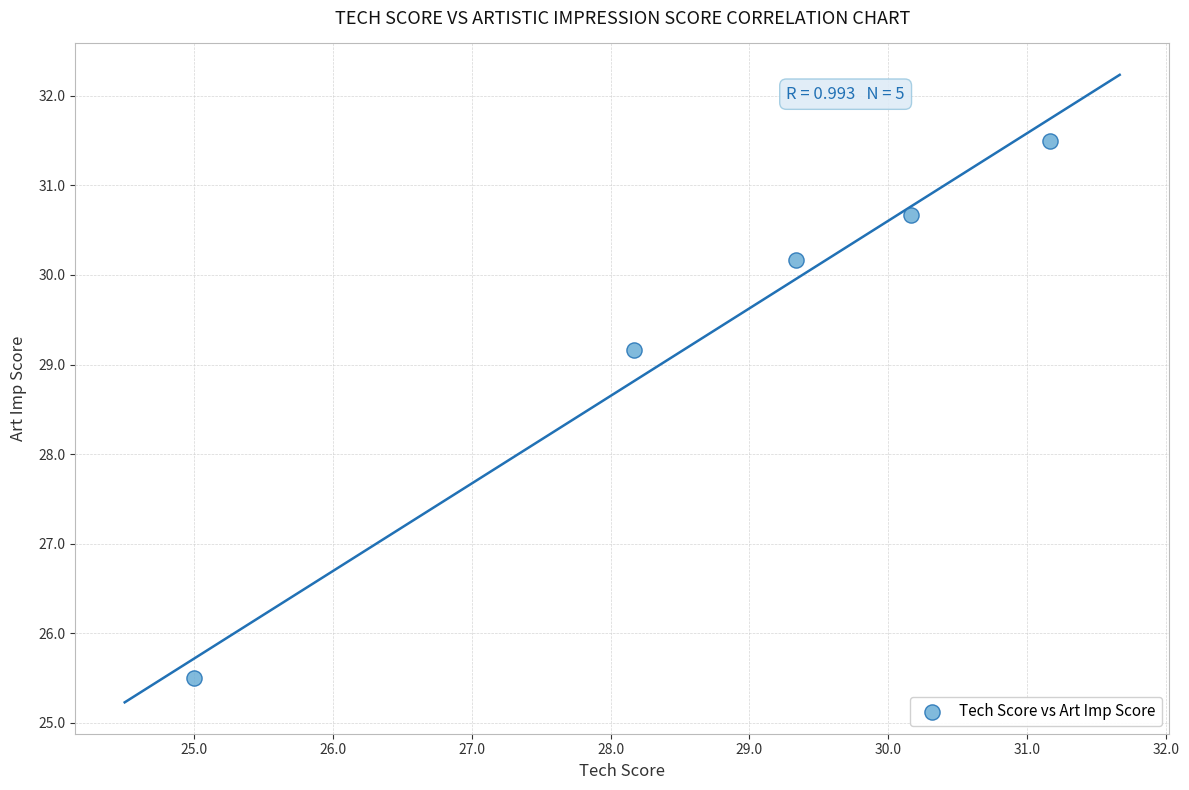

What is the average Y value?

29.4